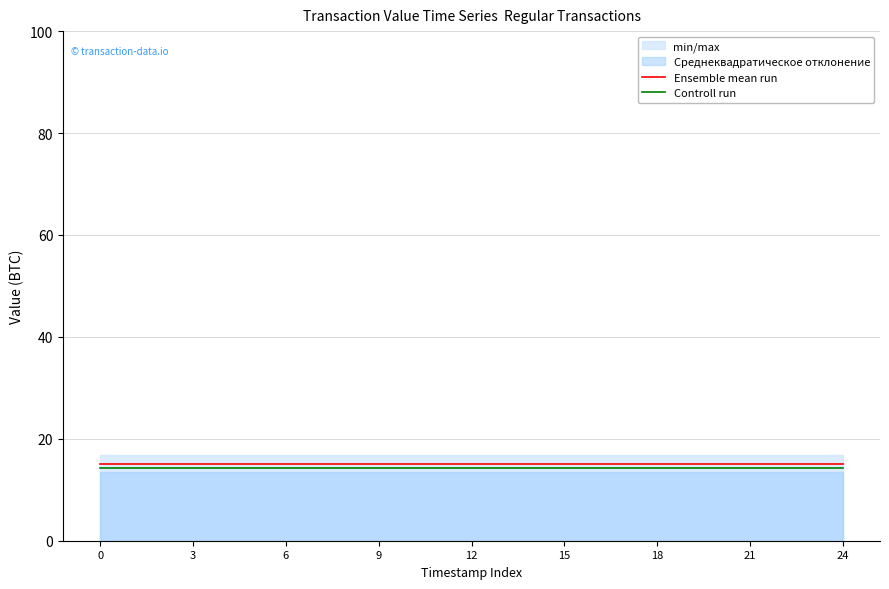

True or false: Controll run and Ensemble mean run cross at least once.

False